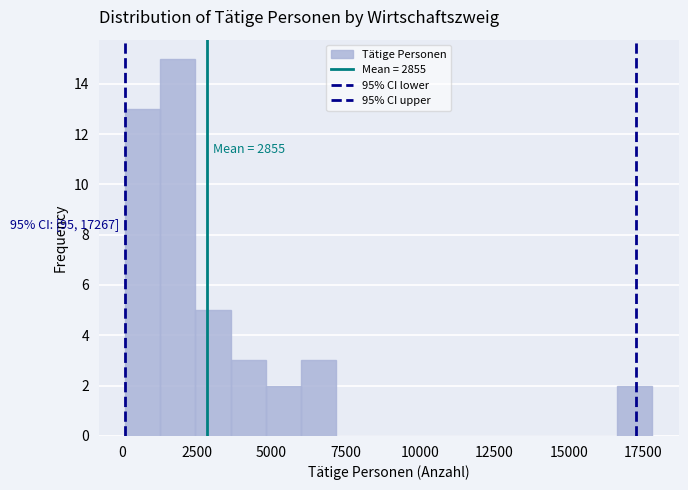

Around what value on the x-axis is the tallest bar? Give the approximate position of its centre, as read against the axis.

2000